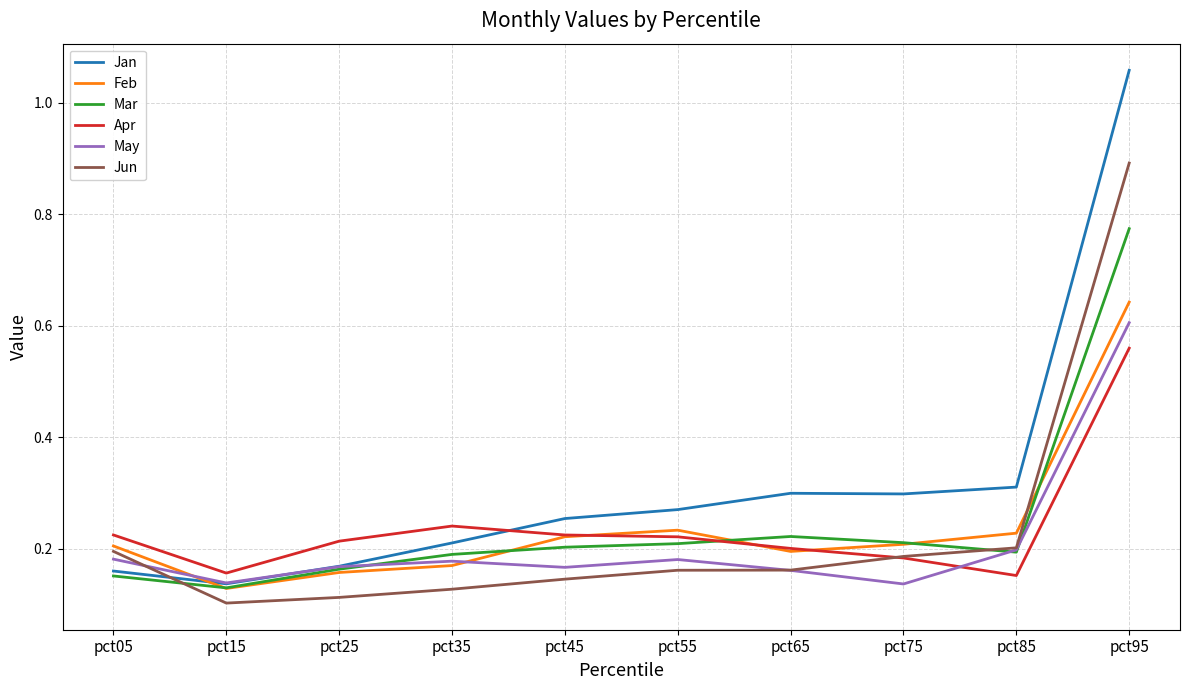

Does the chart have visible grid lines?

Yes